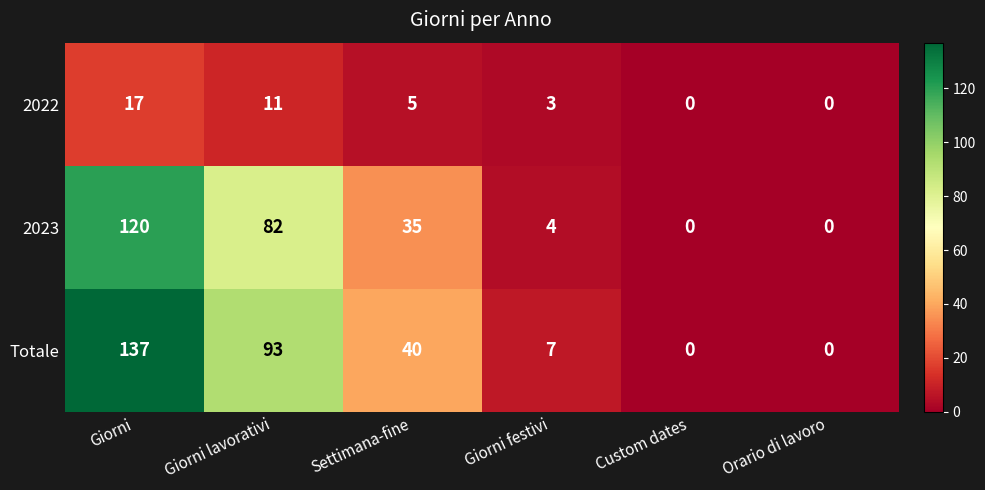

What is the sum of all 2022 values?

36